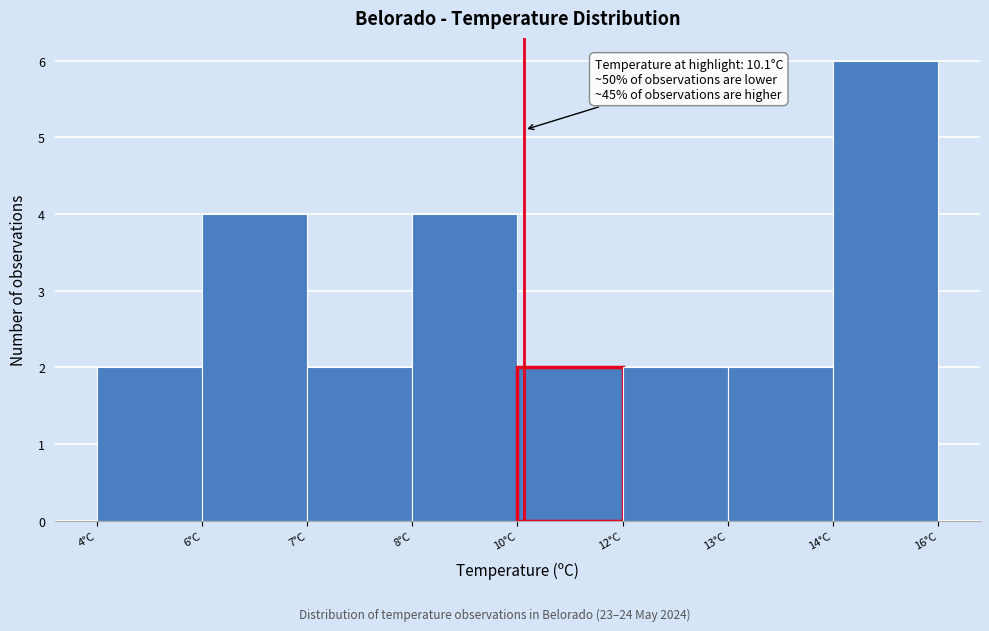

Reading left to right, extract all data points from this chart.

4°C=2	6°C=4	7°C=2	8°C=4	10°C=2	12°C=2	13°C=2	14°C=6